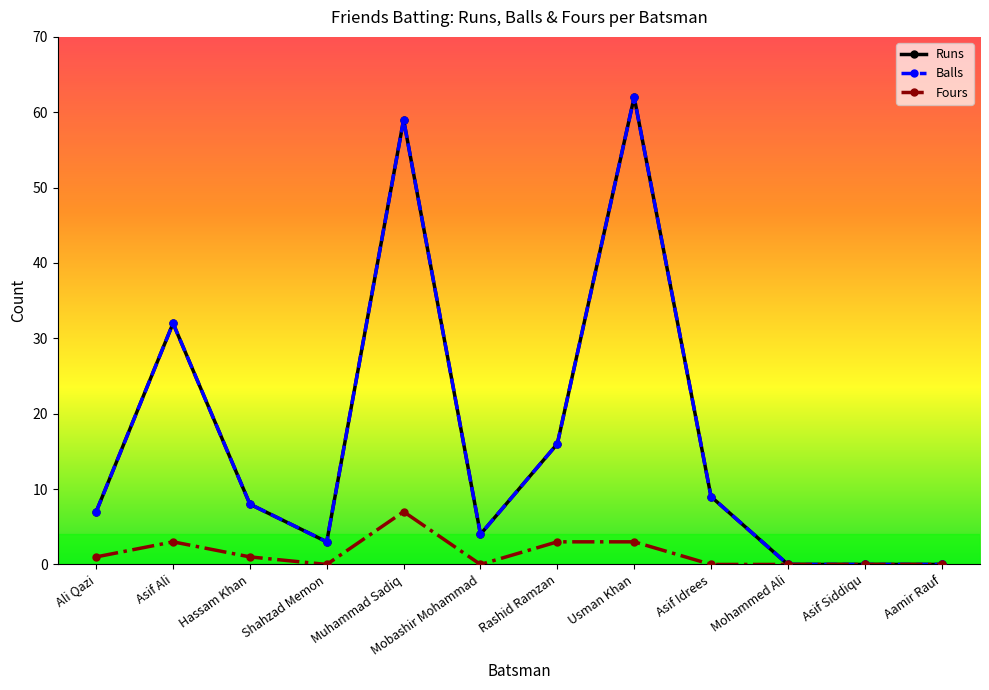

At which category does Fours reach its first local peak?

Asif Ali